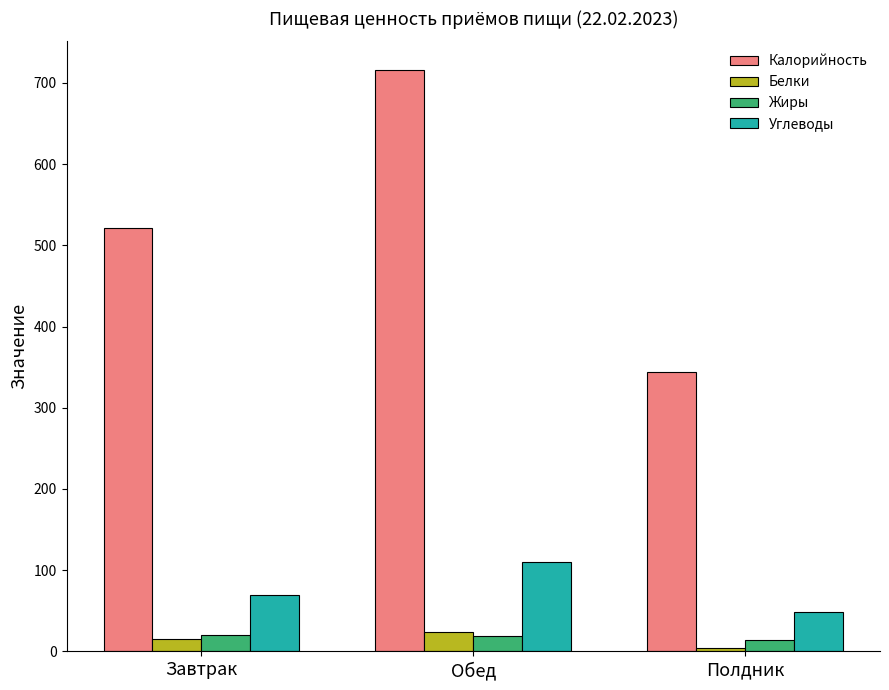

What is the total value across all series at Завтрак?

626.2